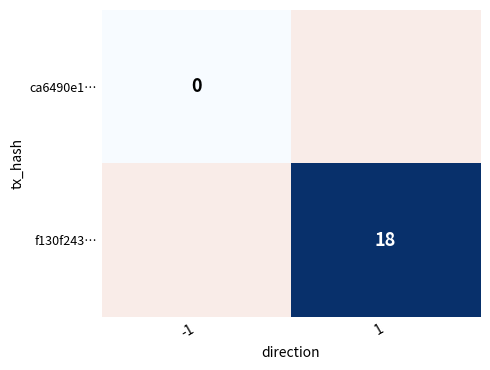

The f130f243… series shows 25 at 1. True or false?

False